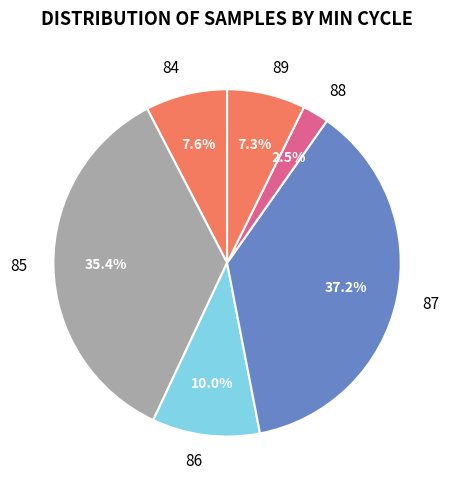

Between 86 and 87, which is larger?

87